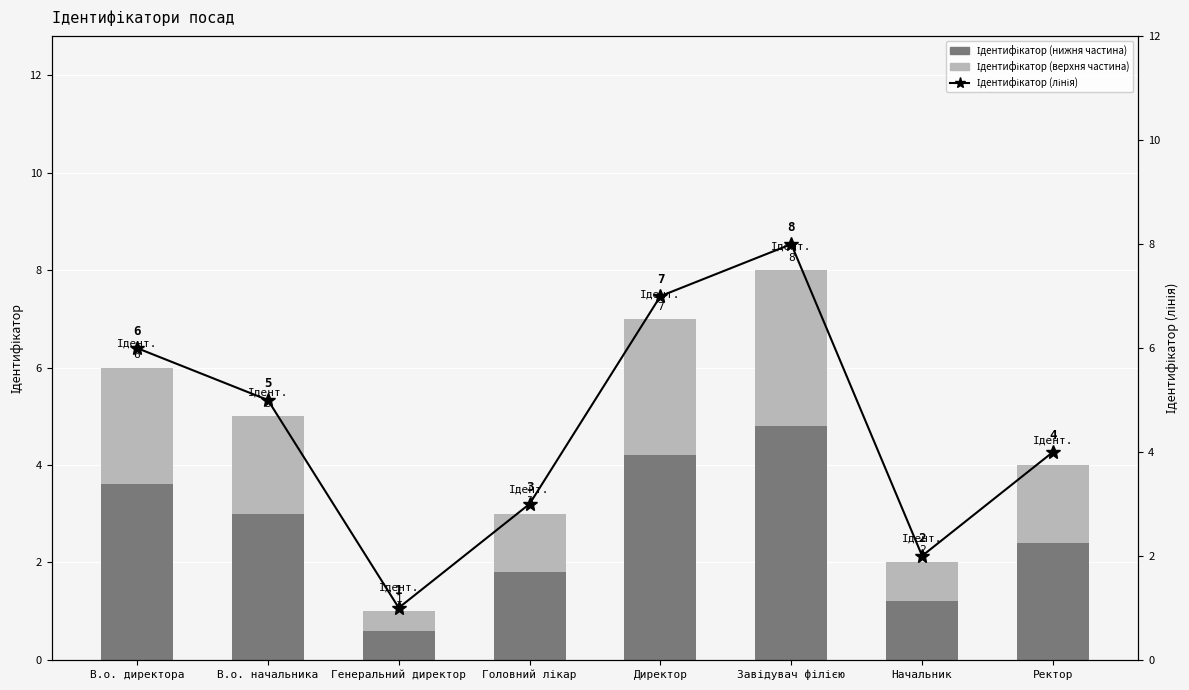

What is the highest value of the Ідентифікатор (лінія) series?

8.0